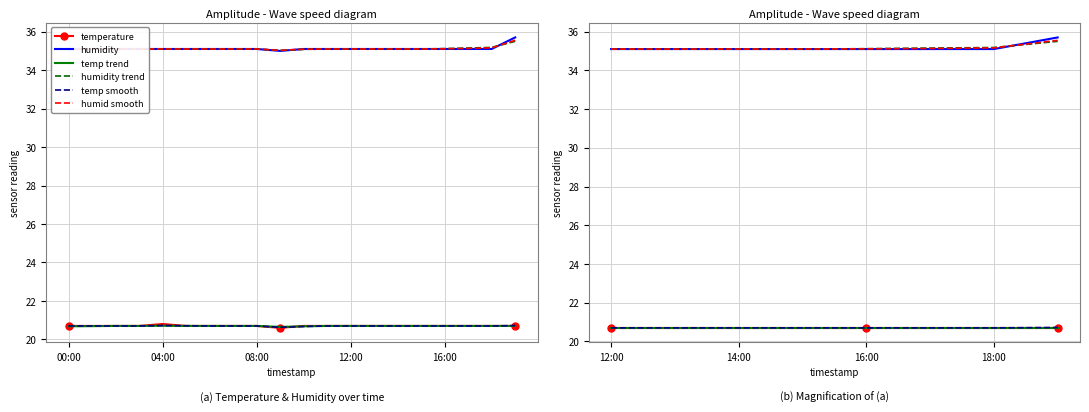

How many lines are shown in the chart?

6